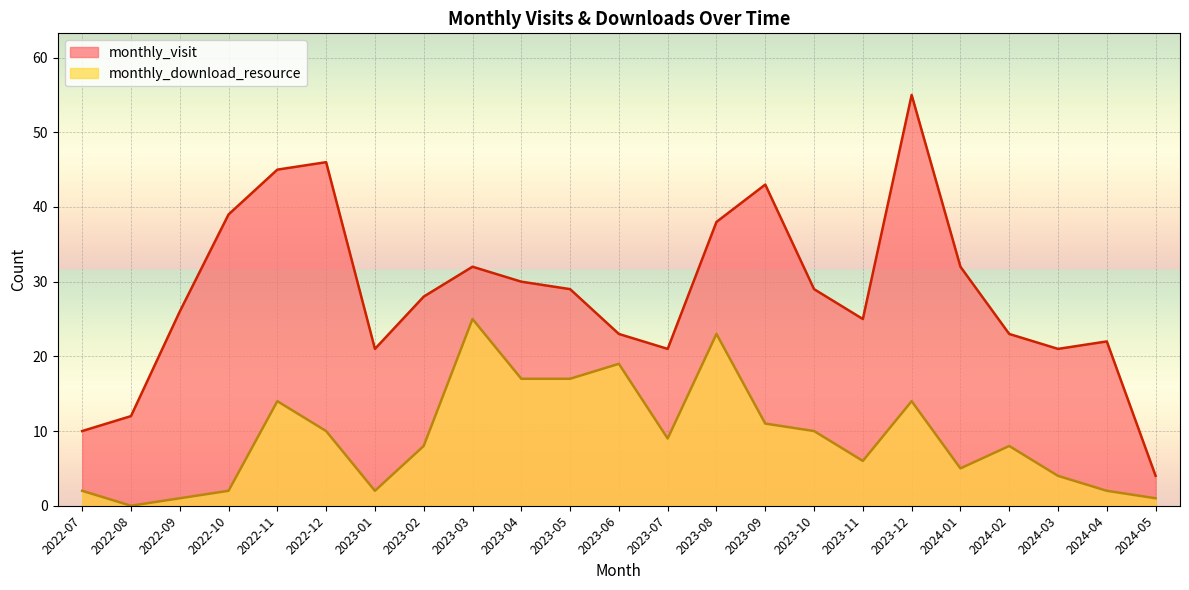

Which series has the largest total across all categories?

monthly_visit